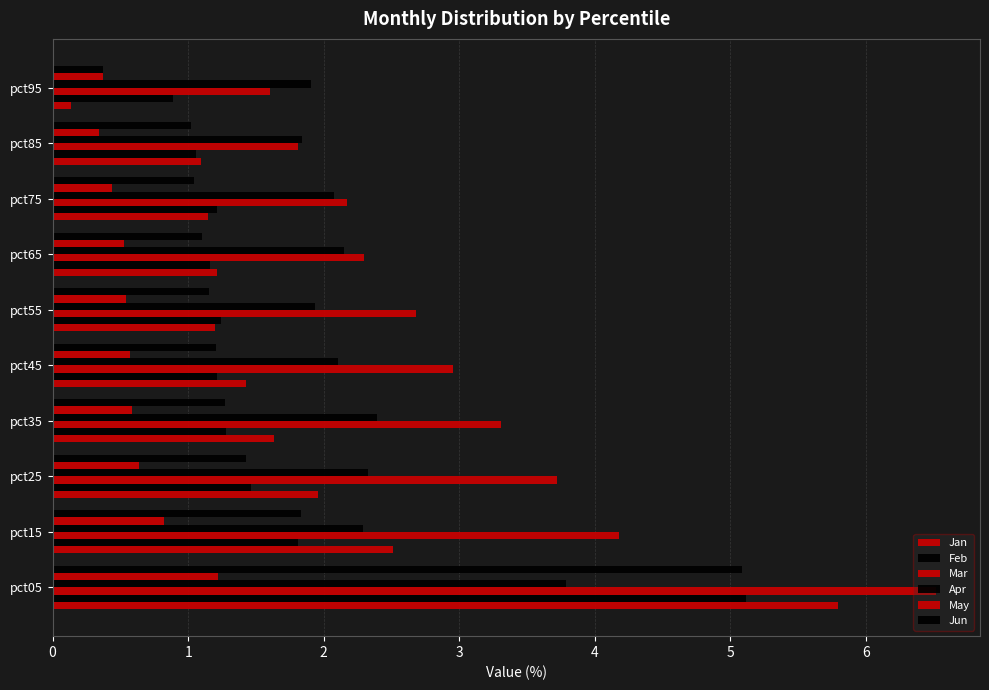

Count the number of categories in the chart.

10